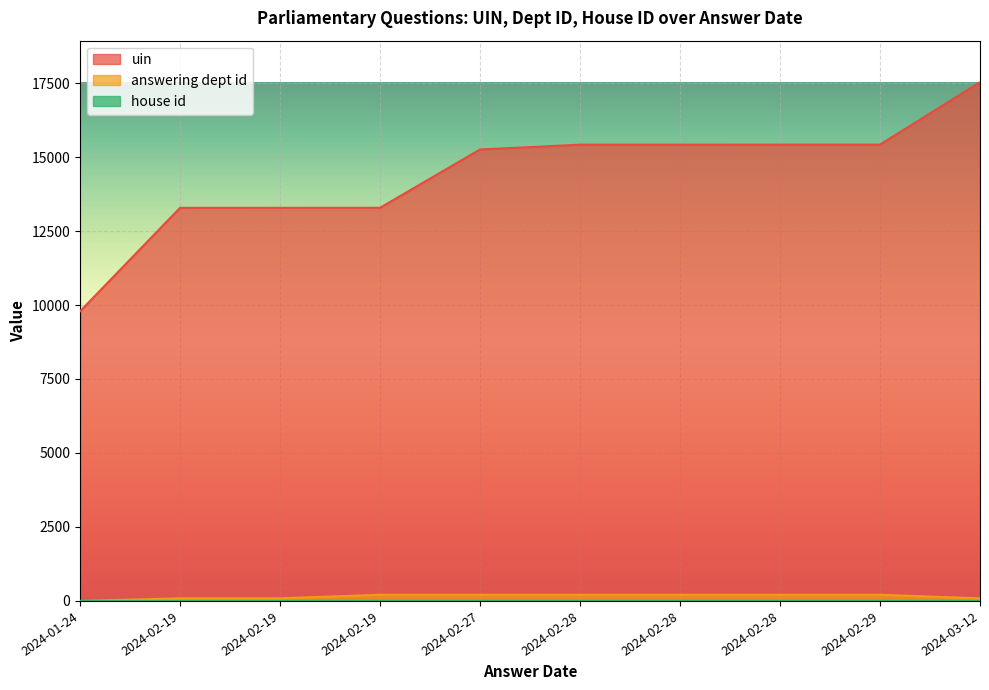

True or false: uin has more than 0 interior local peaks.

False